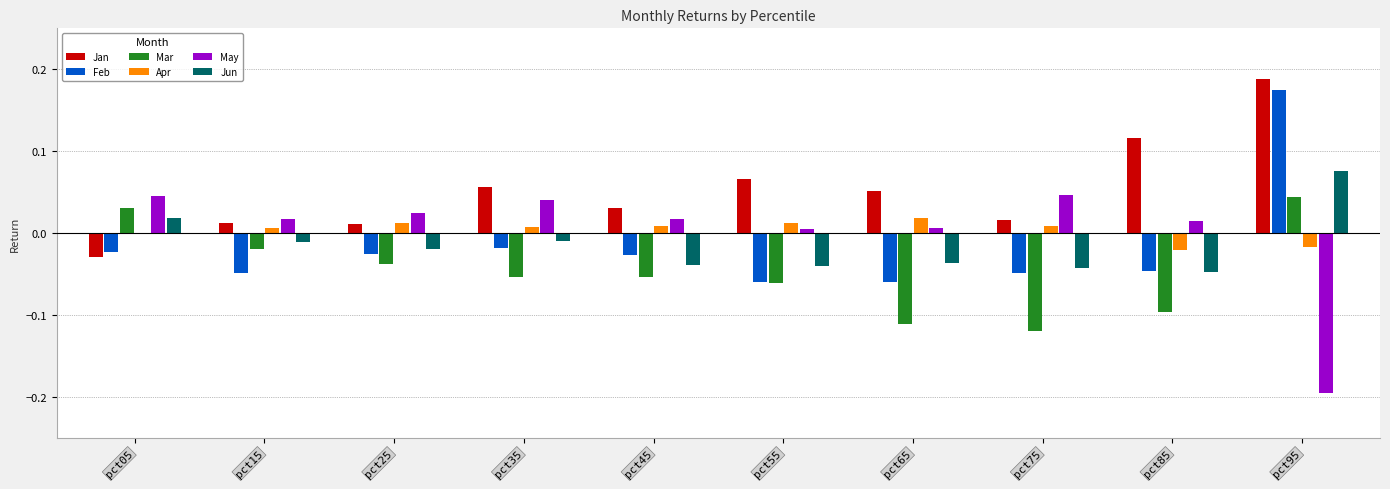

Is it true that Mar equals -0.1 at pct35?

True